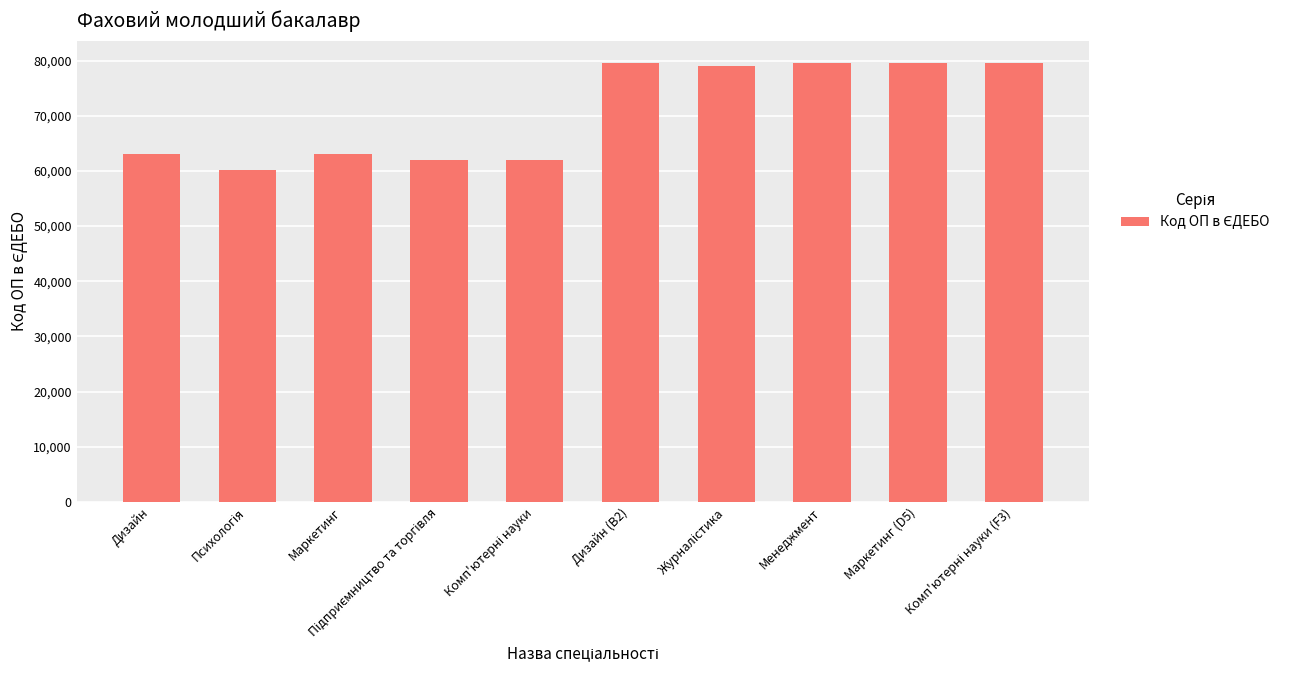

What is the difference between the maximum and second lowest values?

17739